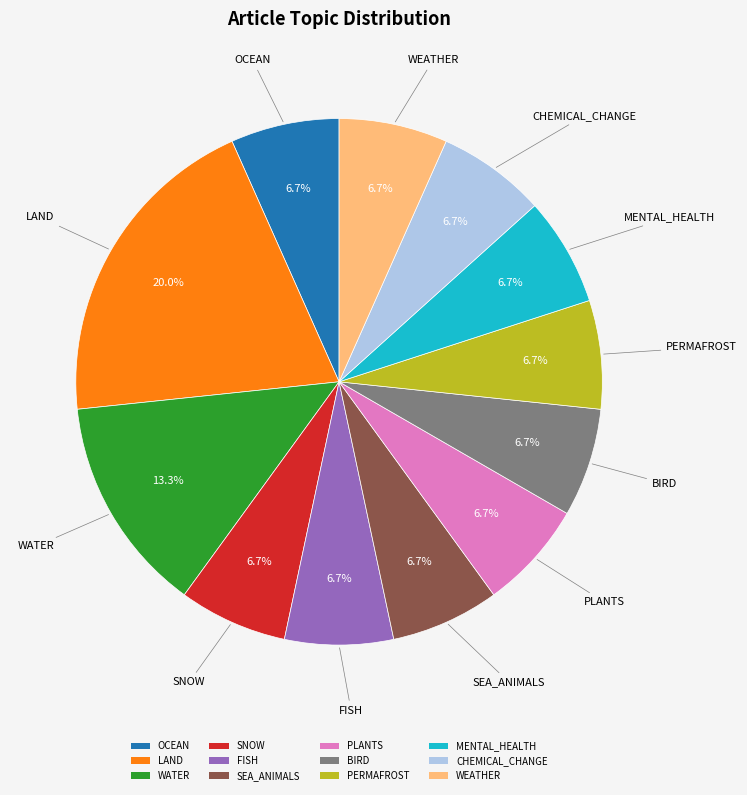

Is there any slice that represents more than half of the pie?

No